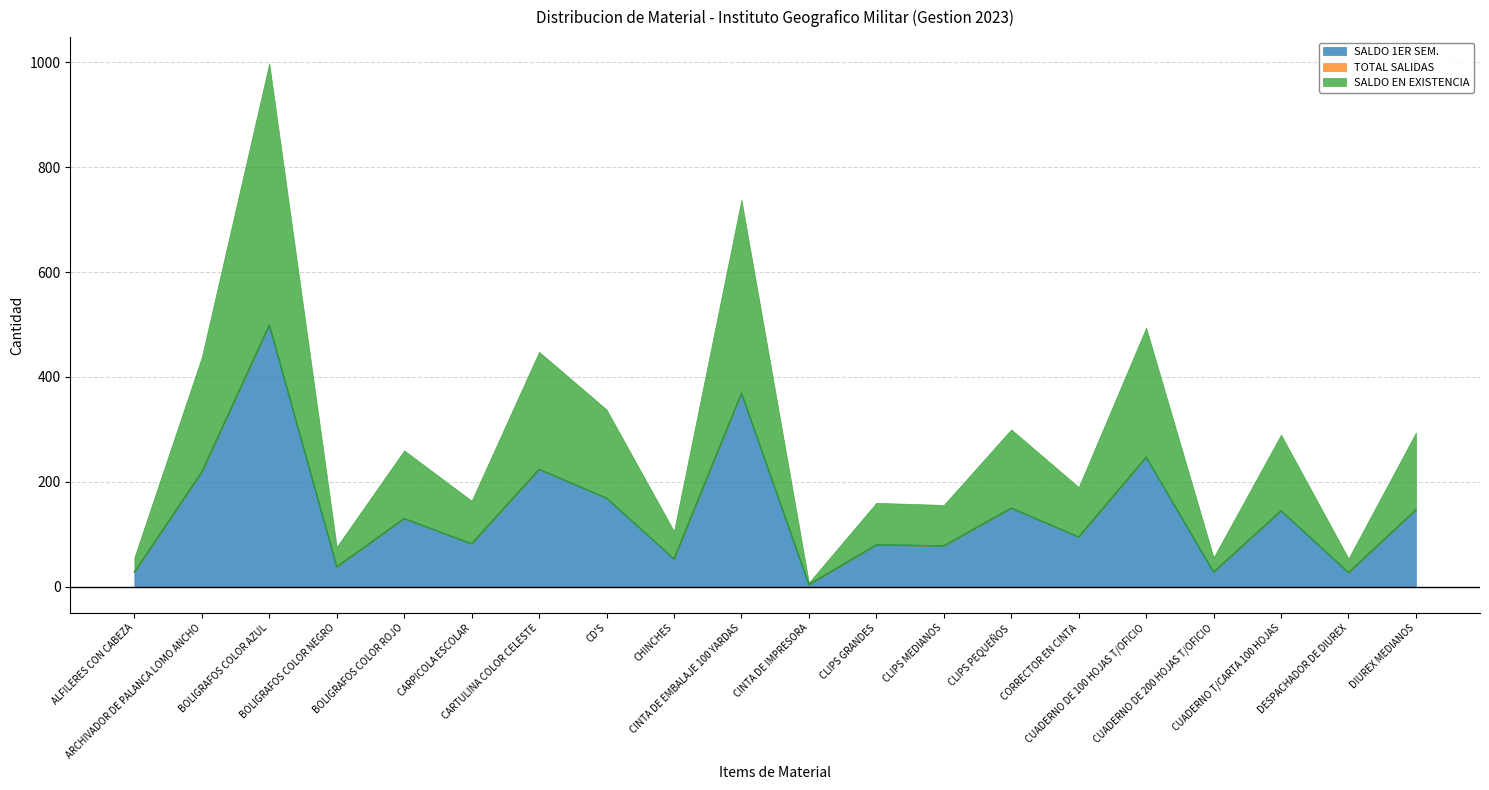

At which category does the chart reach its peak across all series?

BOLIGRAFOS COLOR AZUL